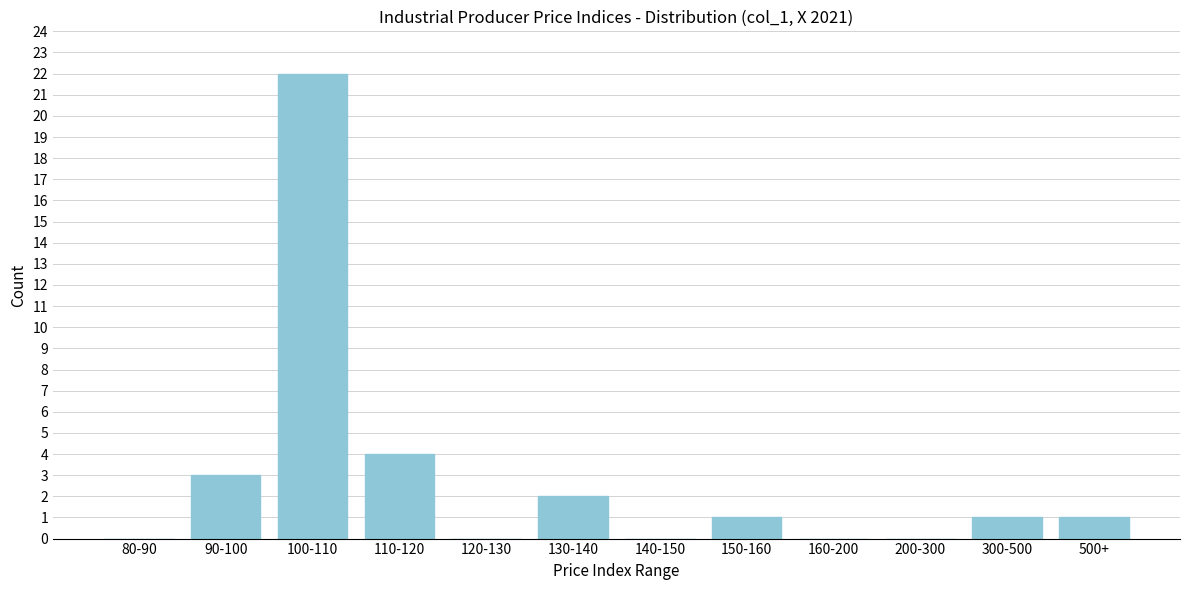

Reading left to right, what are all the values shown in this chart?

80-90=0	90-100=3	100-110=22	110-120=4	120-130=0	130-140=2	140-150=0	150-160=1	160-200=0	200-300=0	300-500=1	500+=1